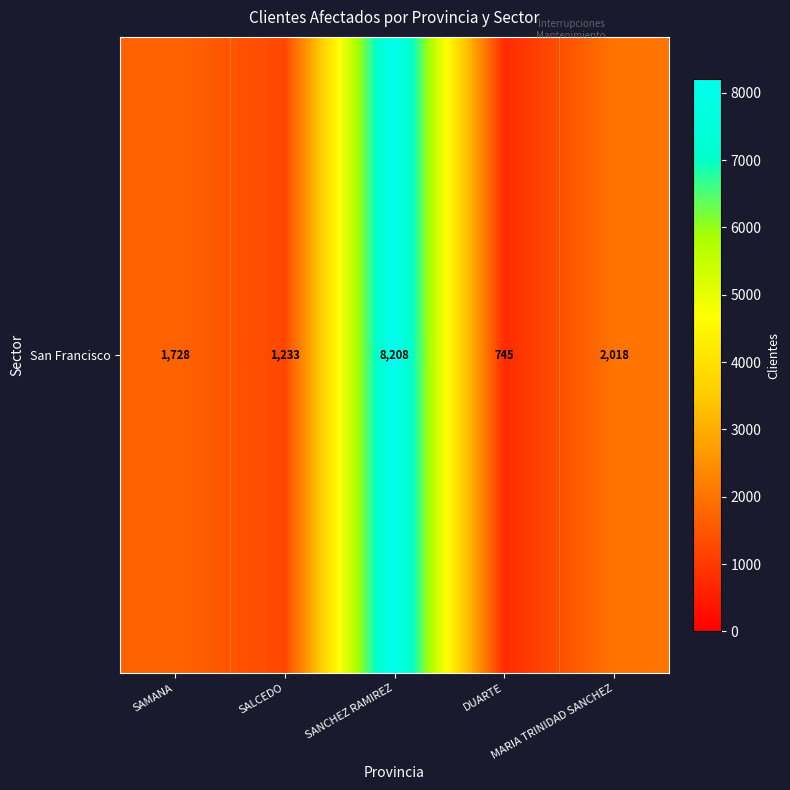

True or false: the data shows 233 at DUARTE.

False